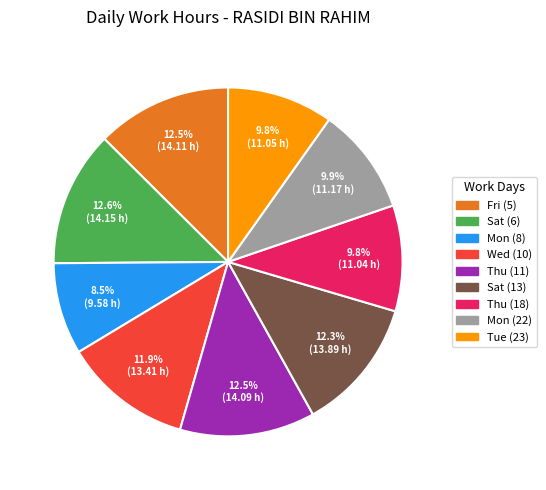

Is there any slice that represents more than half of the pie?

No